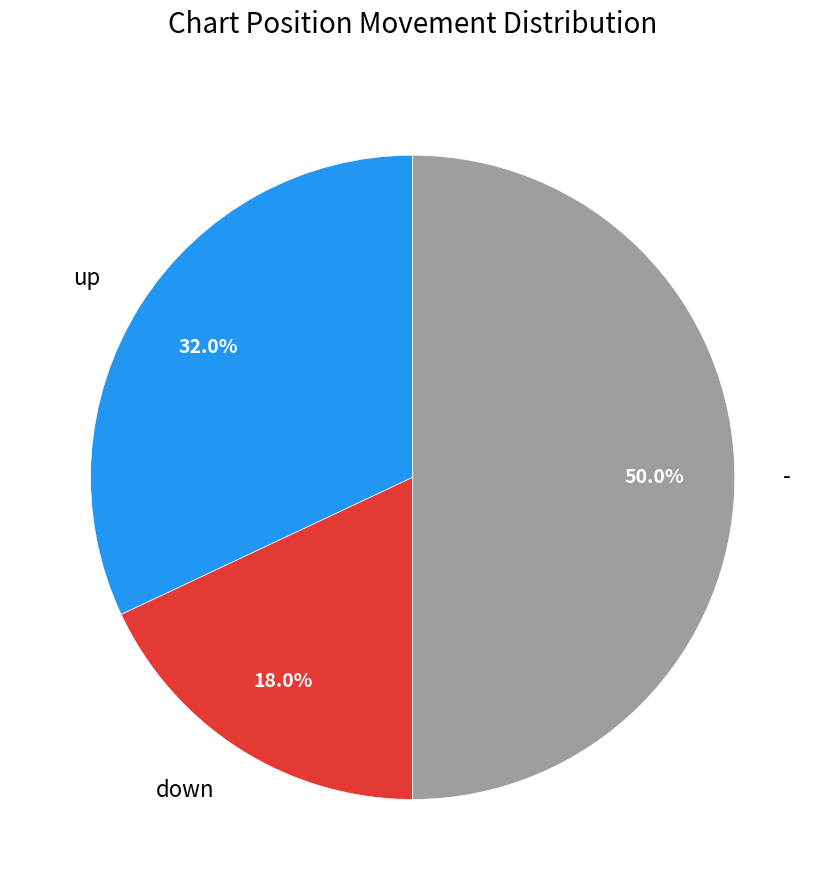

To the nearest percent, what is the combined percentage of up and down?

50%